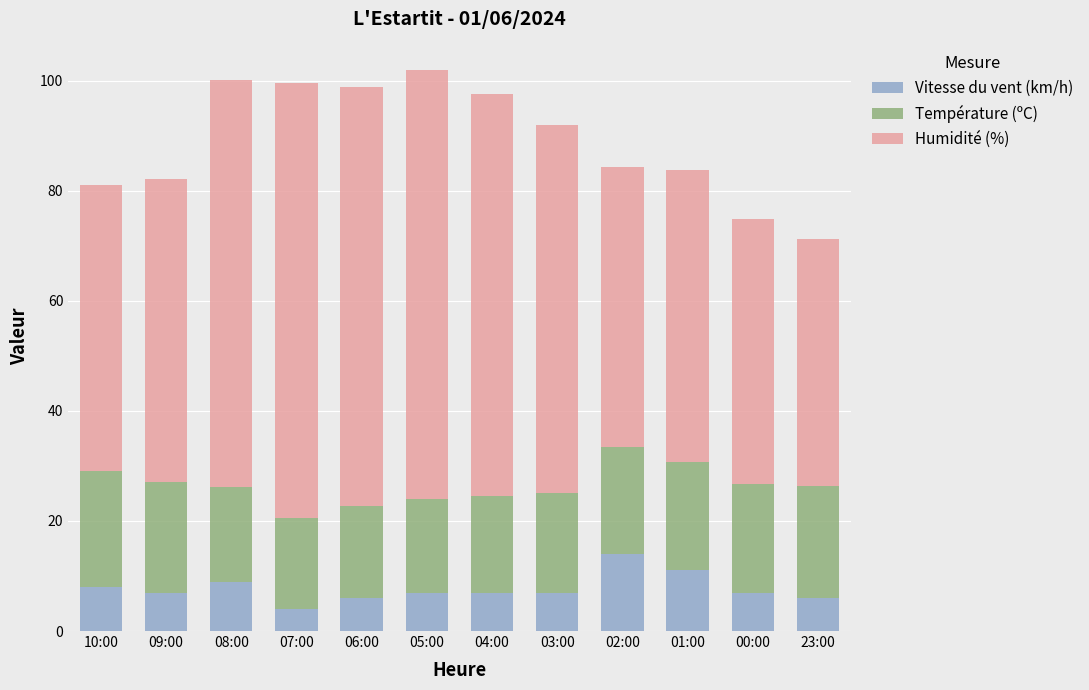

What is the lowest value of the Vitesse du vent (km/h) series?

4.0